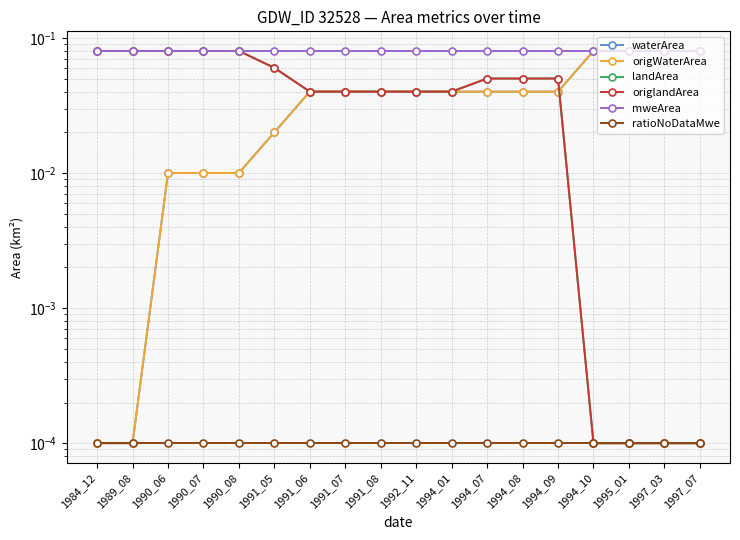

What is the difference between the second highest and minimum values in the origWaterArea series?

0.1